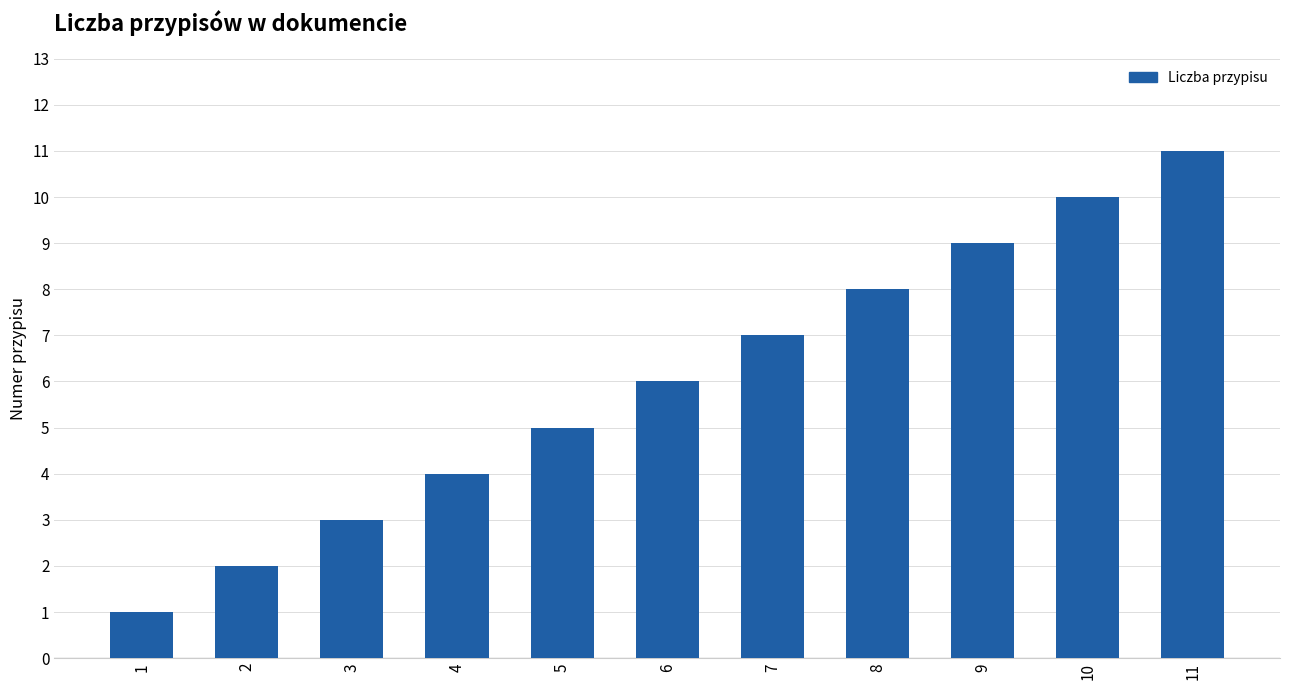

Reading right to left, what are all the values shown in this chart?

11=11	10=10	9=9	8=8	7=7	6=6	5=5	4=4	3=3	2=2	1=1